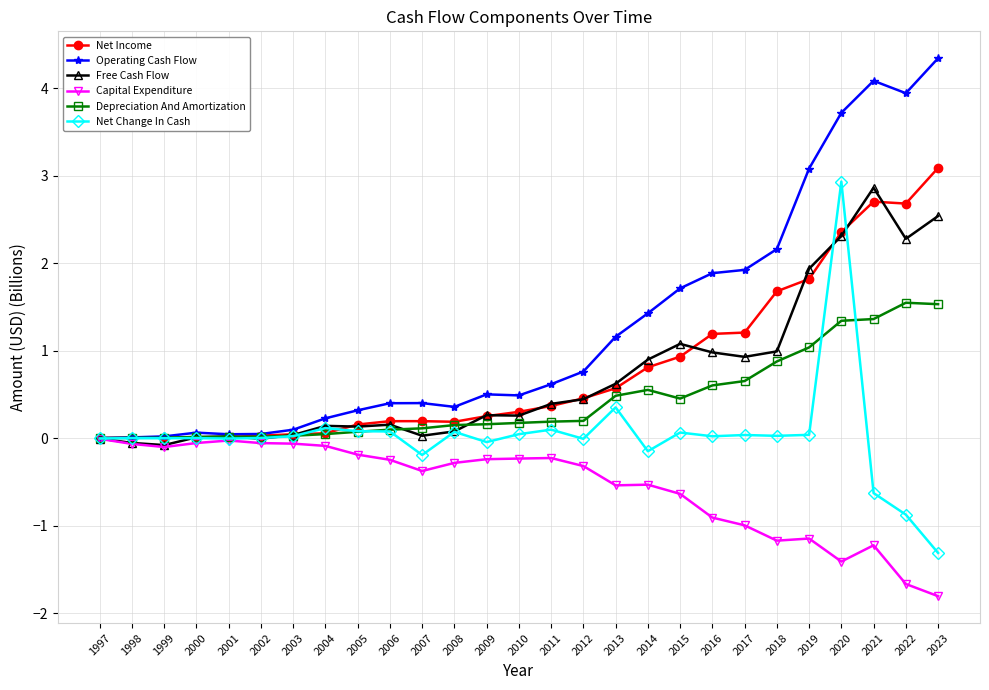

Which series has the largest total across all categories?

Operating Cash Flow